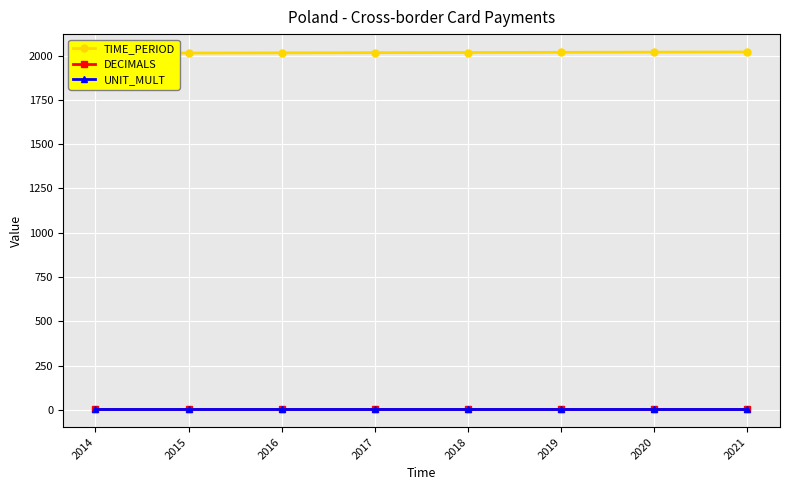

The DECIMALS series shows 3 at 2019. True or false?

True